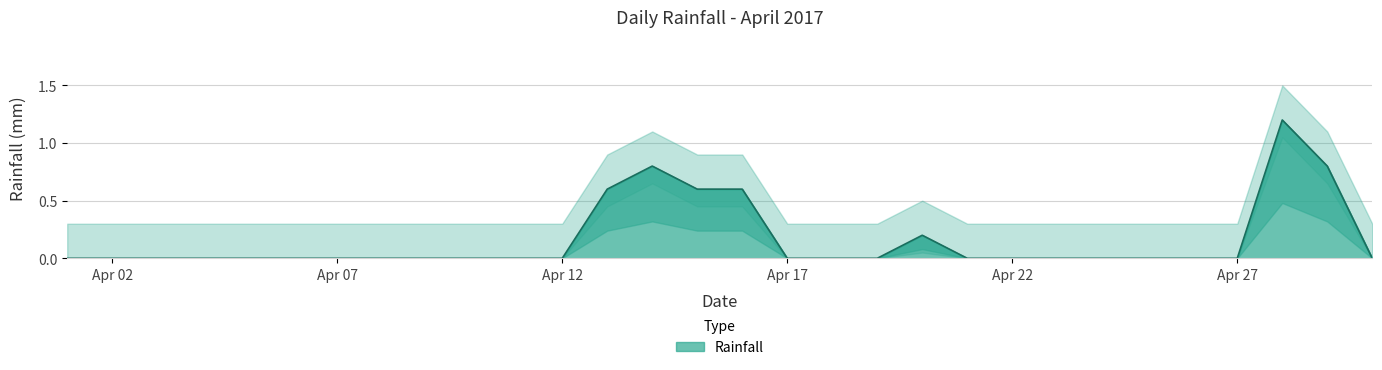

True or false: the data shows 0.0 at Apr 17.

True